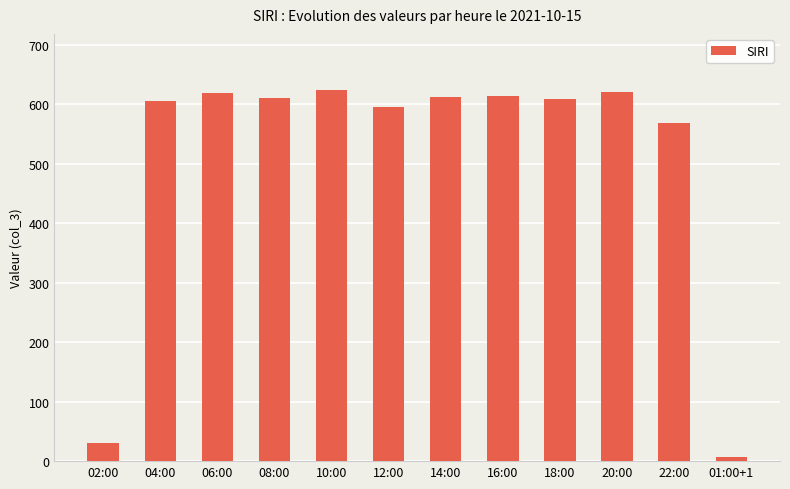

Approximately how many times larger is the value at 02:00 compared to 04:00?

0.1